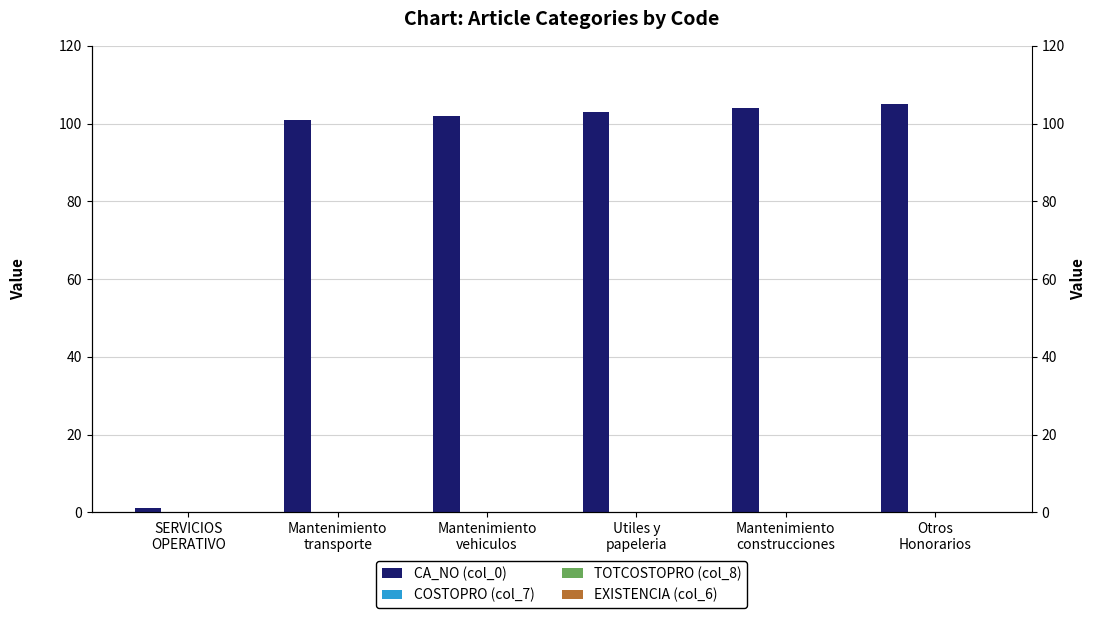

Which series changed the most between Mantenimiento
vehiculos and Mantenimiento
construcciones?

CA_NO (col_0)